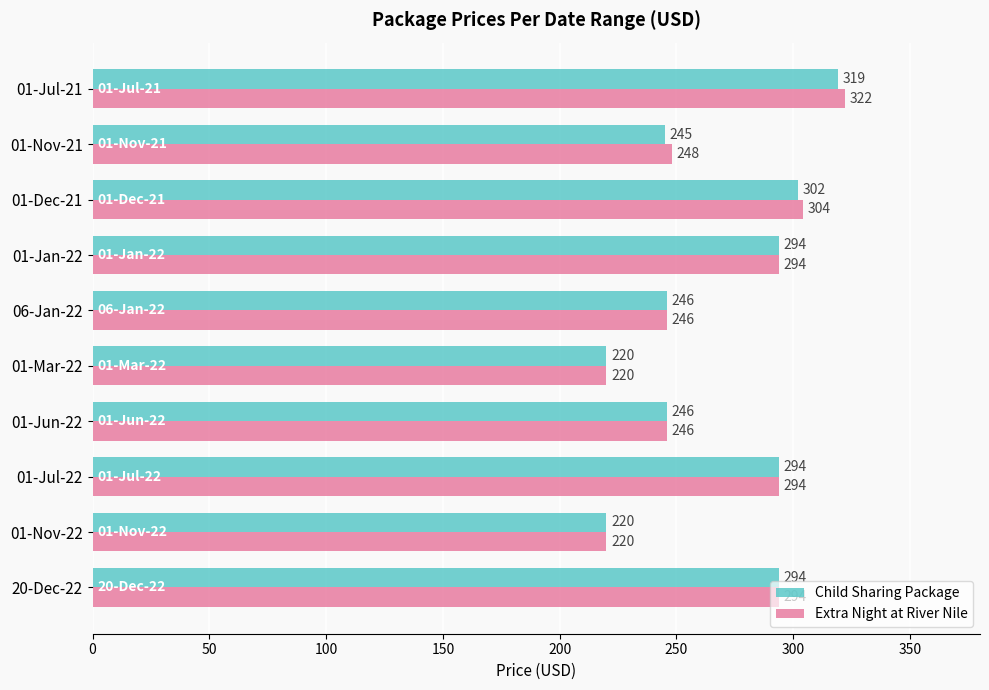

What is the difference between the maximum and second lowest values in the Child Sharing Package series?

99